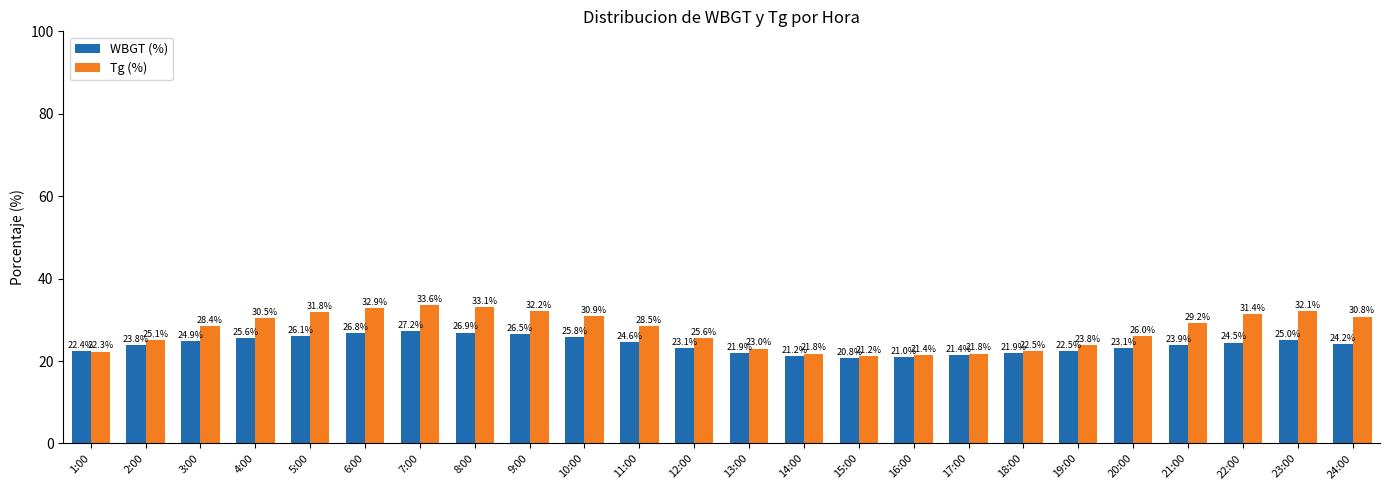

At which category is the sum across all series the highest?

7:00